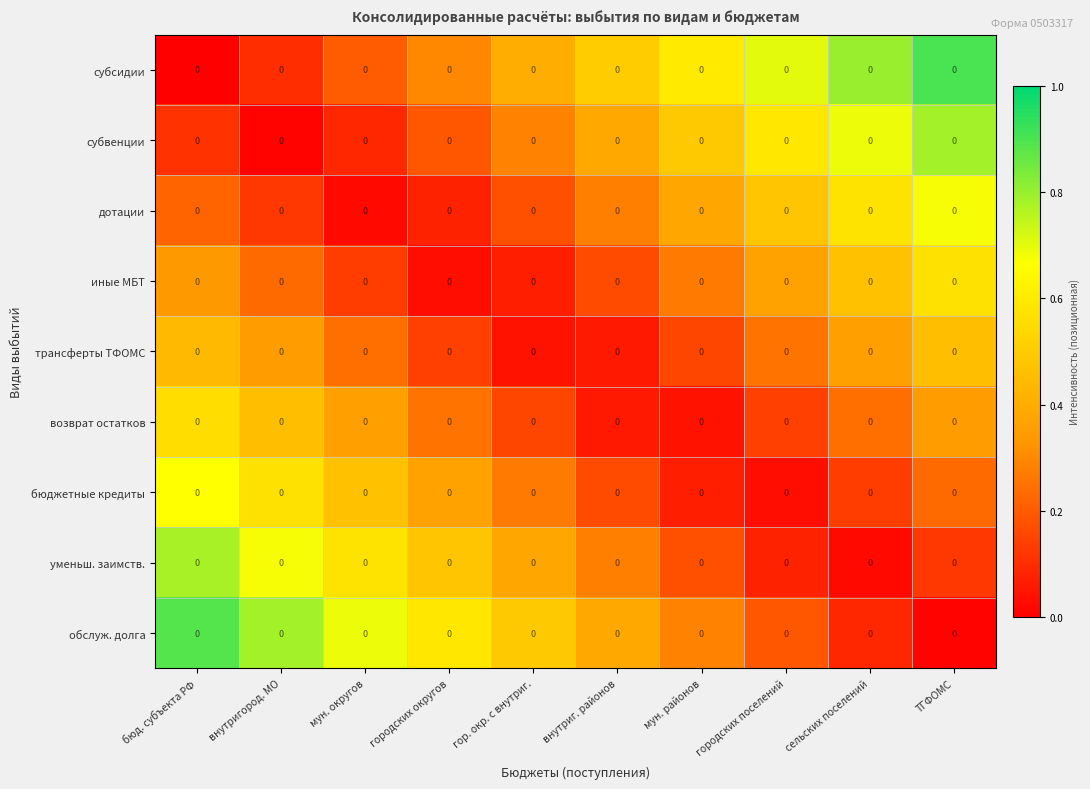

What is the spread (max minus min) of values at бюд. субъекта РФ?

0.9